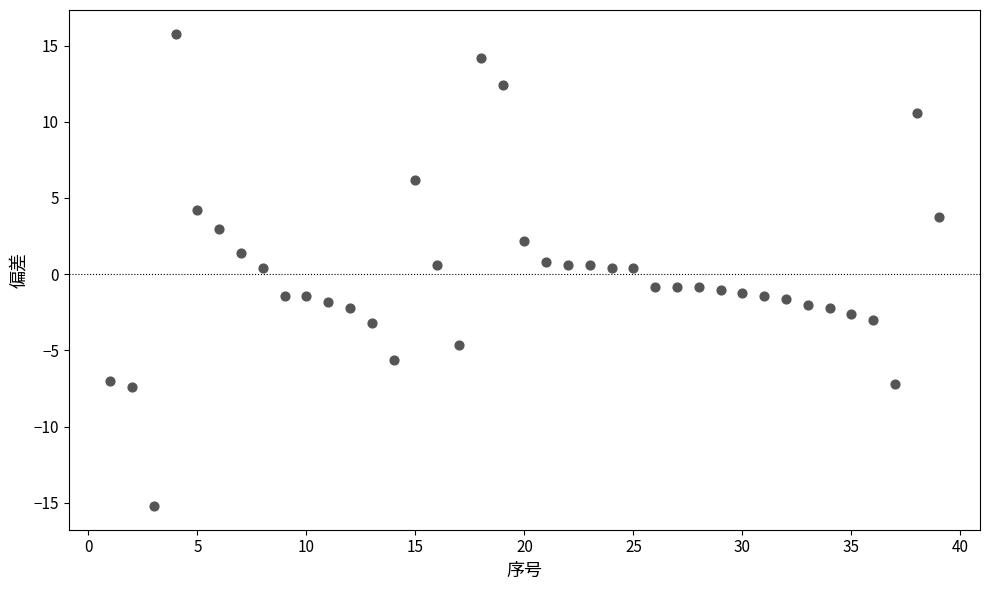

What is the range of Y values (max minus min)?

31.0